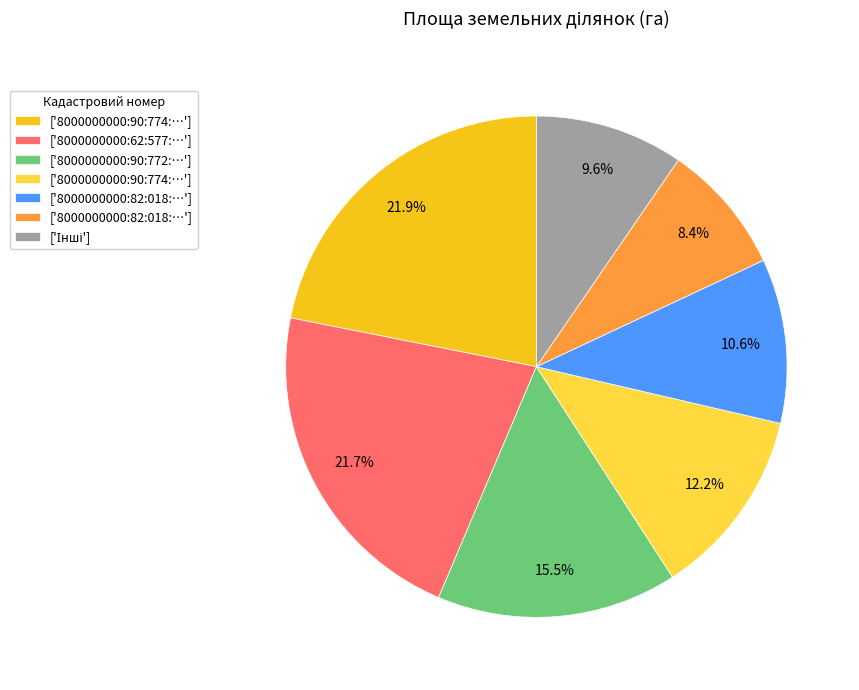

Is there any slice that represents more than half of the pie?

No